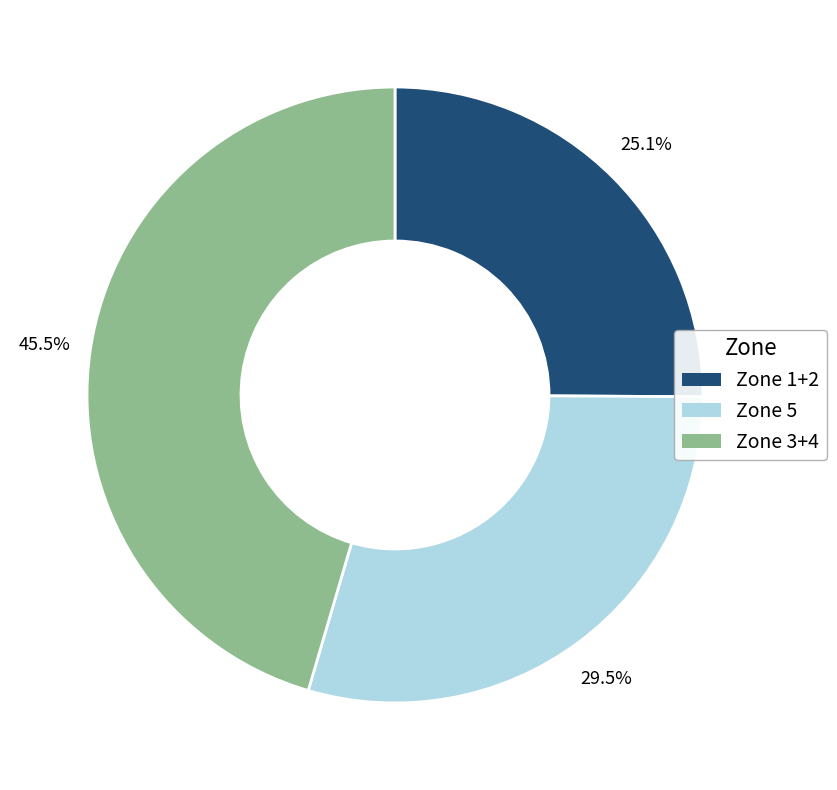

Is there any slice that represents more than half of the pie?

No